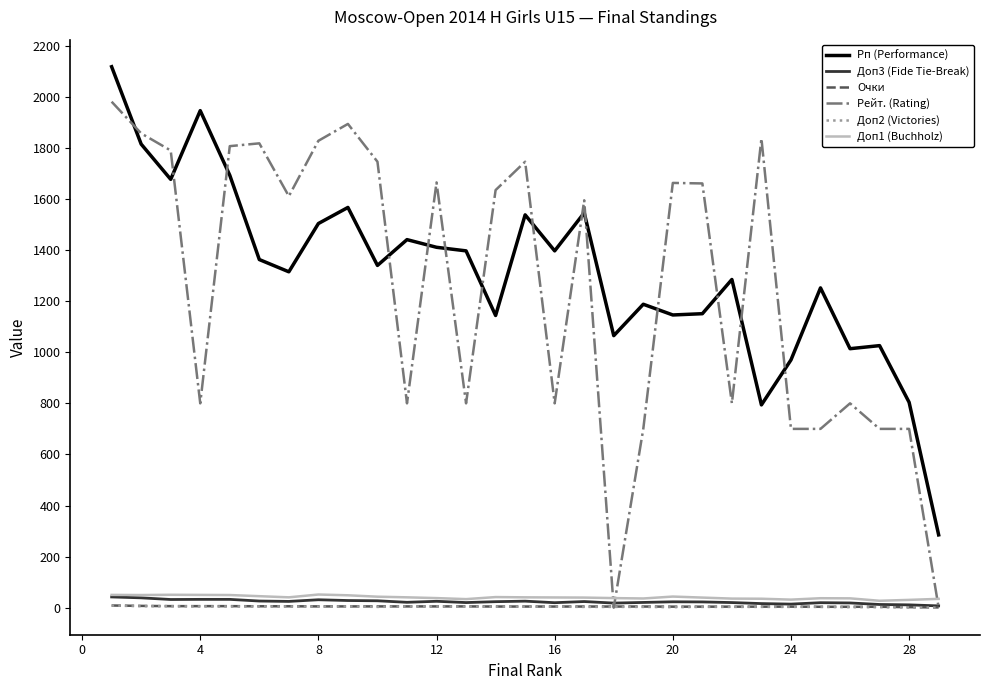

True or false: Рп (Performance) and Доп2 (Victories) cross at least once.

False